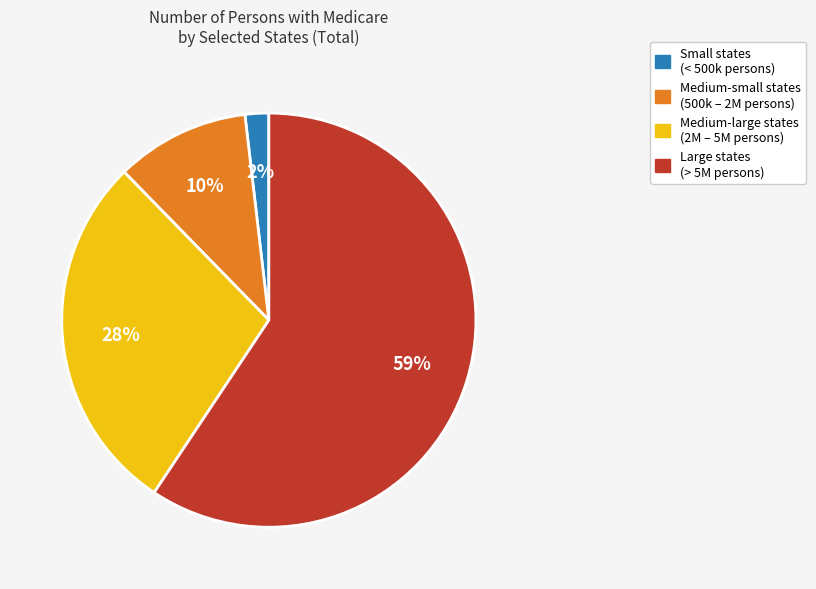

How many segments does this pie chart have?

4